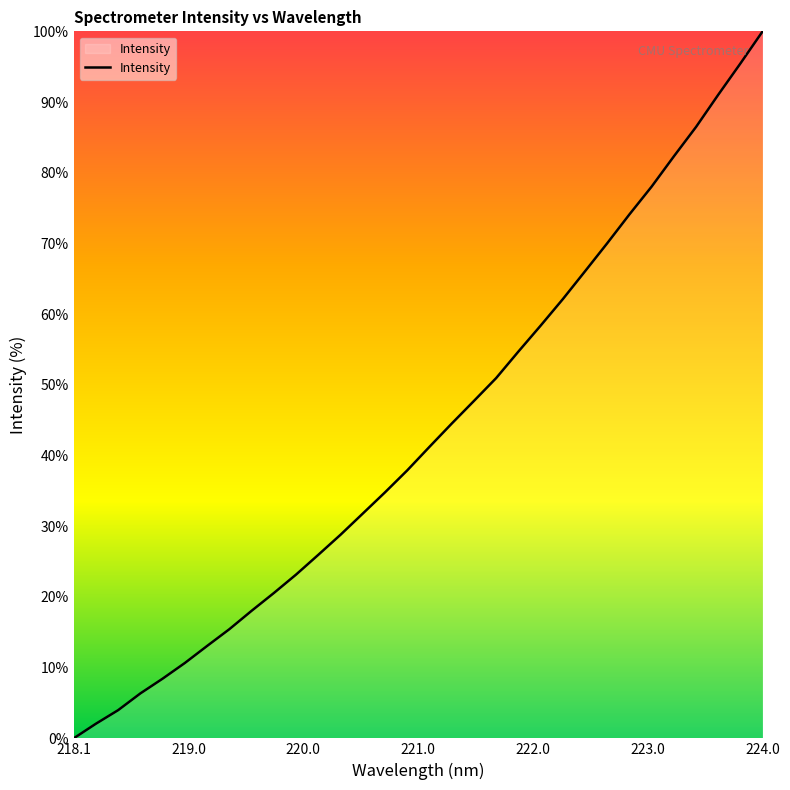

What is the difference between the maximum and minimum values?

100.0